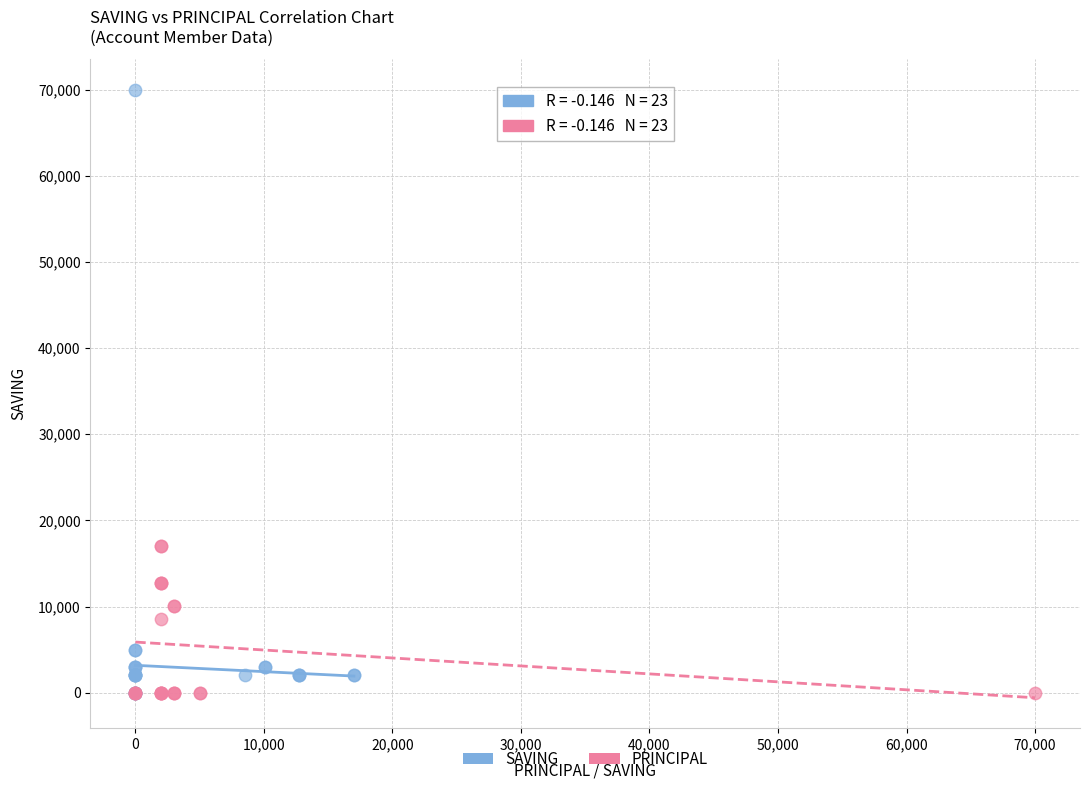

What are all the series names shown in the legend?

SAVING, PRINCIPAL